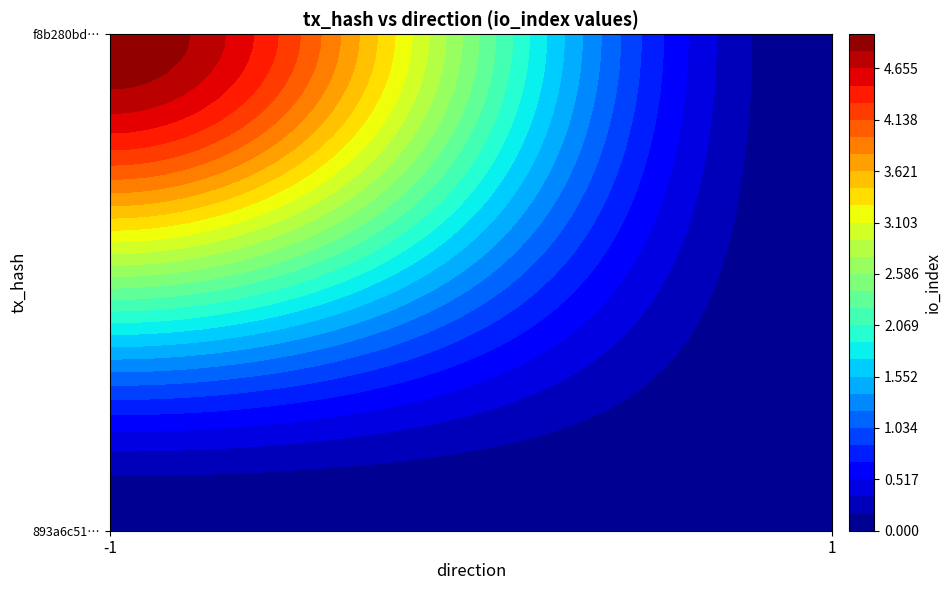

What is the spread (max minus min) of values at io_index?

5